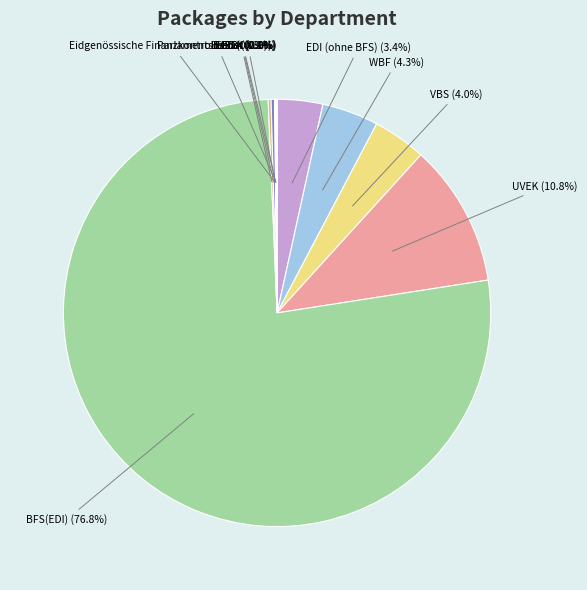

Combined, do EDI (ohne BFS) and WBF account for over 50%?

No